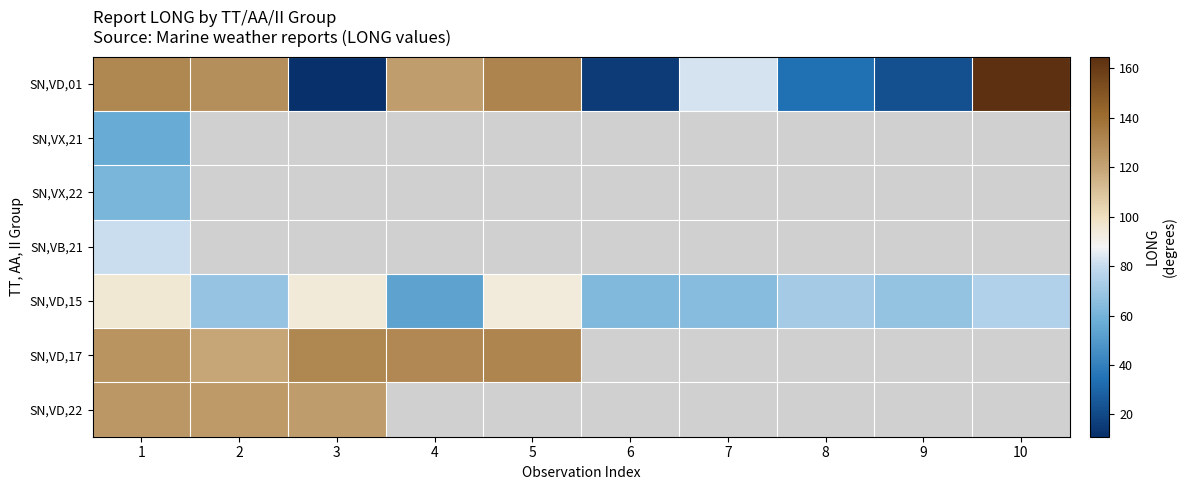

At which label does SN,VD,01 reach its peak?

10